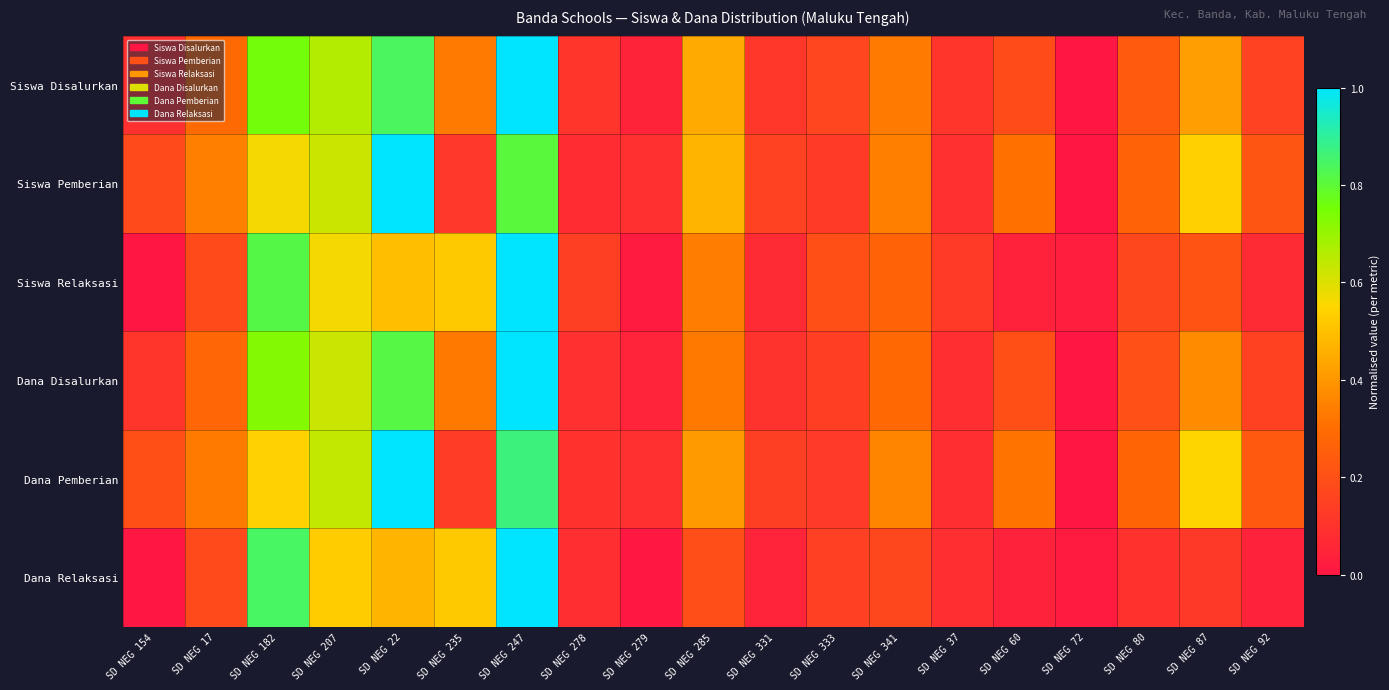

Which category has the highest value across all series?

SD NEG 247